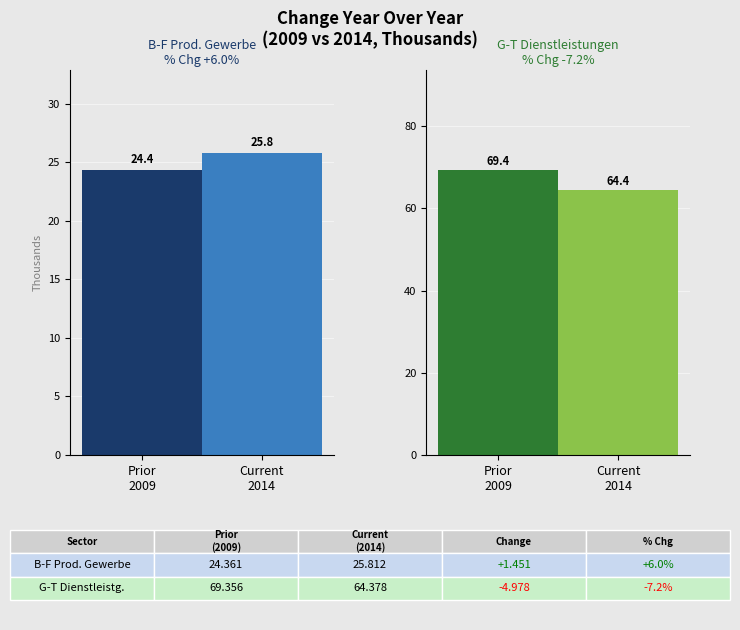

What is the difference between the maximum and minimum values in the B-F Produzierendes Gewerbe series?

1.5